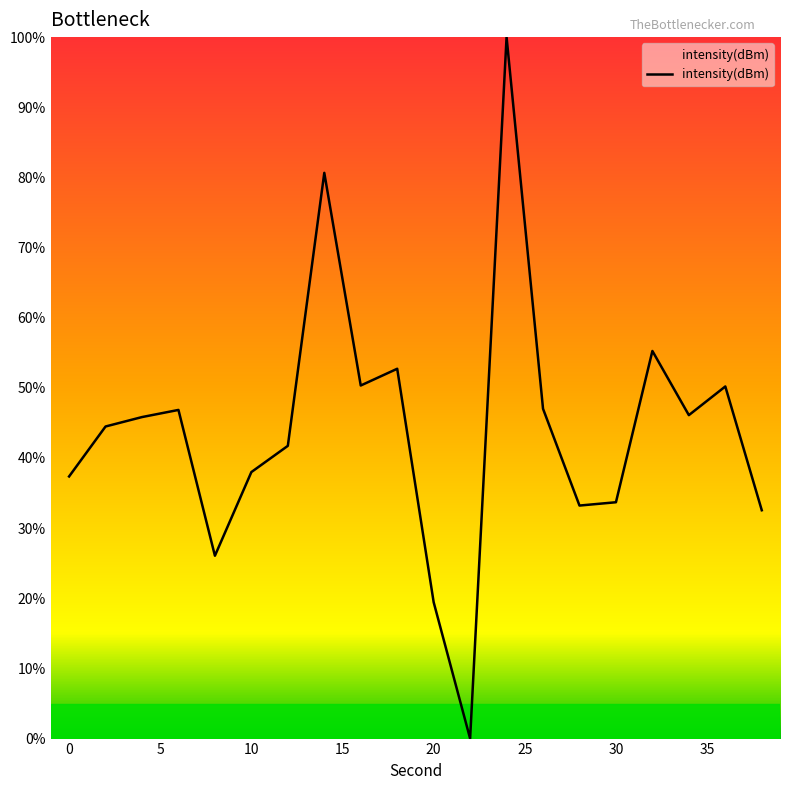

What is the maximum value shown in the chart?

100.0